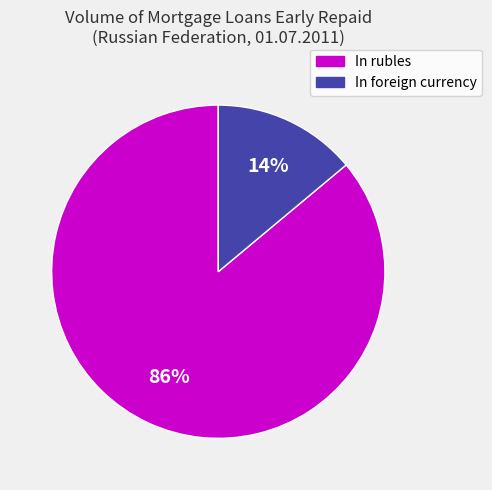

Between In rubles and In foreign currency, which is larger?

In rubles